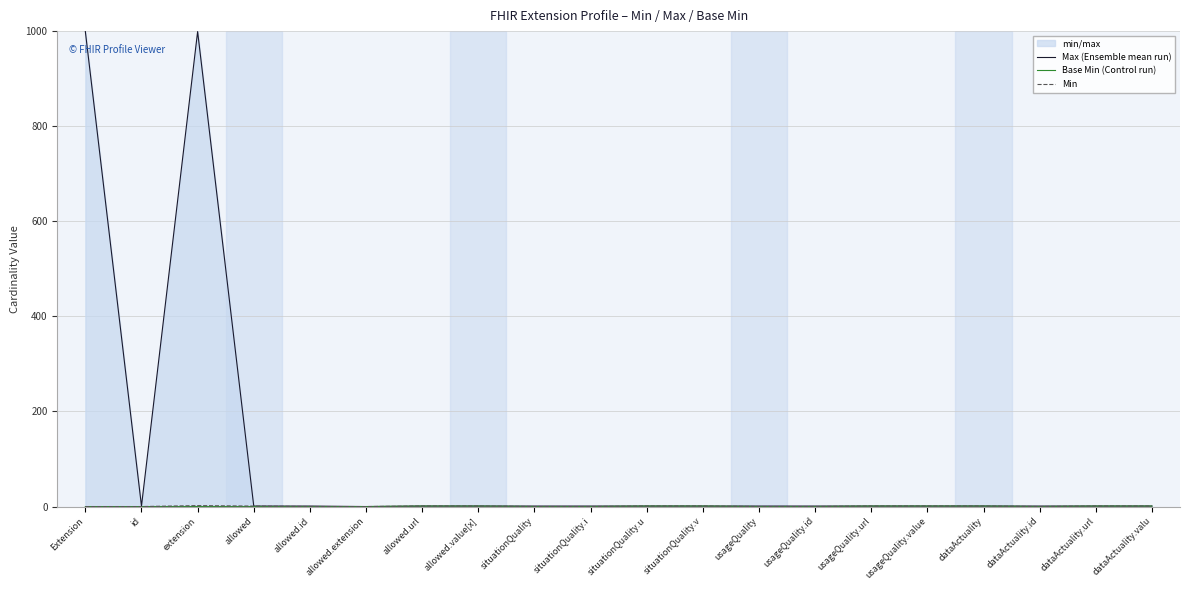

How many interior local peaks does the Min series have?

1